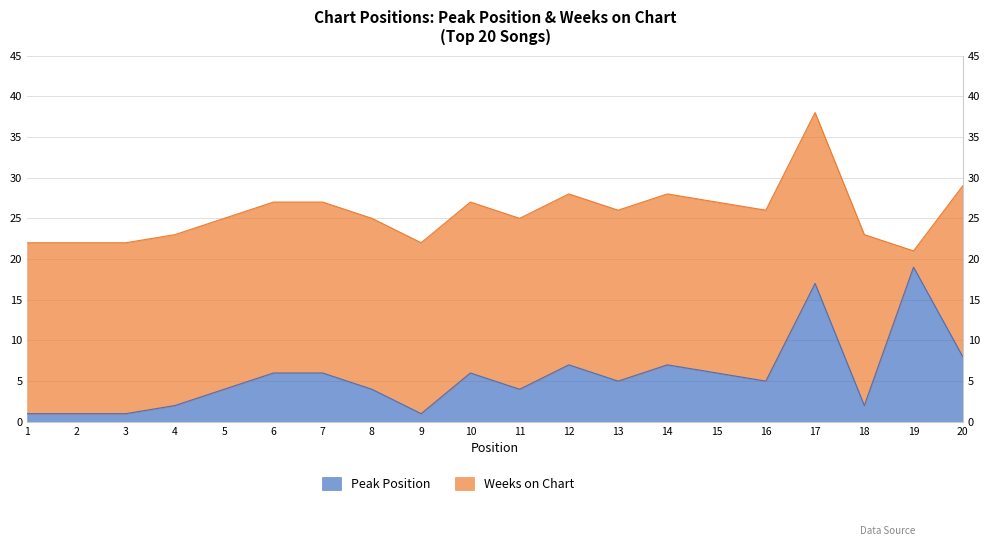

True or false: the data shows 4 at 11.

True